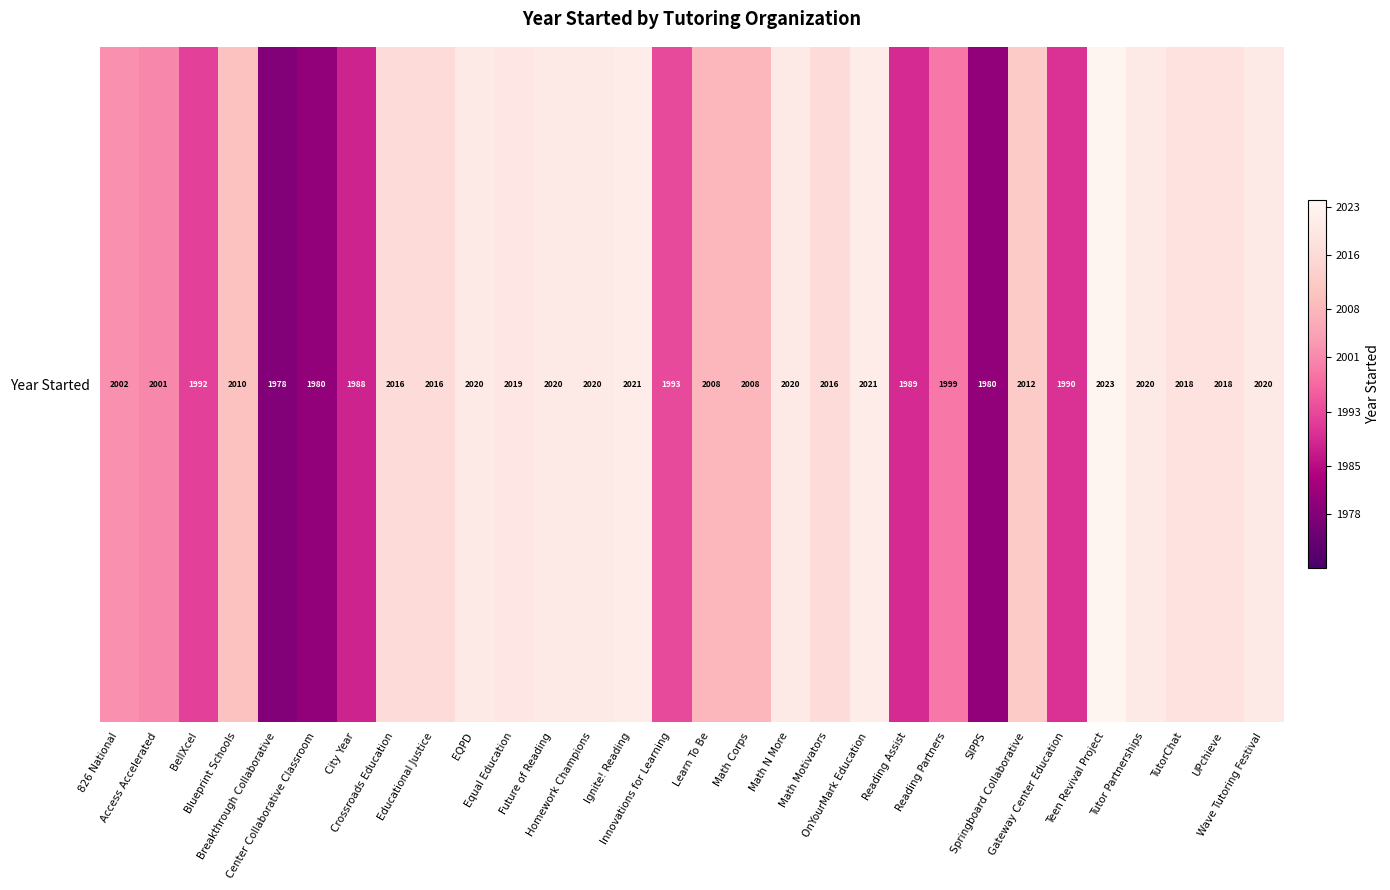

The value at Math Motivators is 2679. True or false?

False